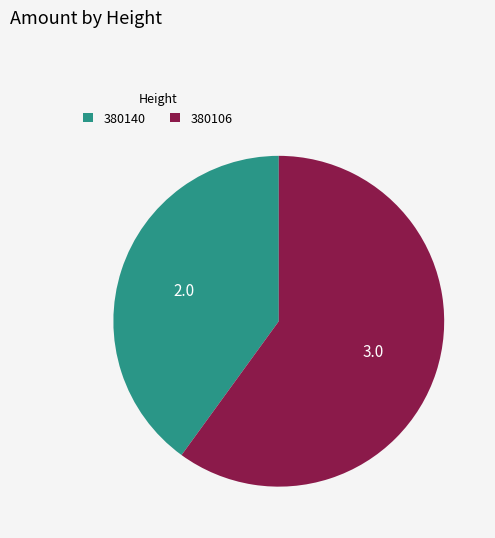

Which category accounts for the majority?

380106